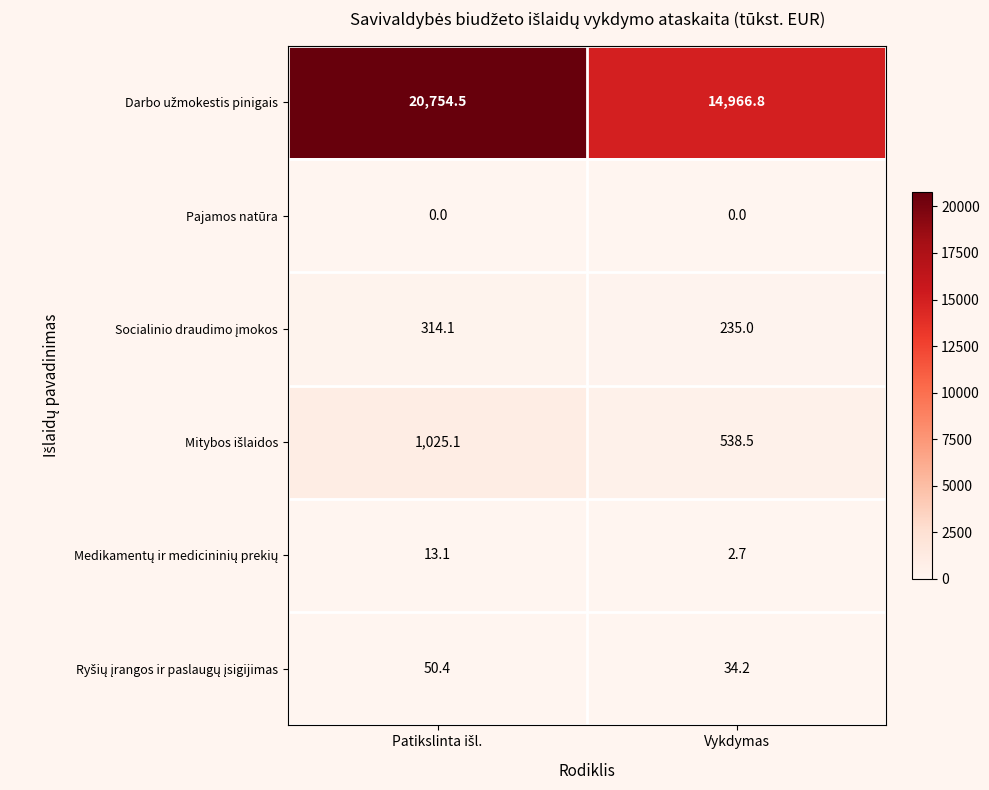

What is the difference between the highest and lowest values at Vykdymas?

14966.8